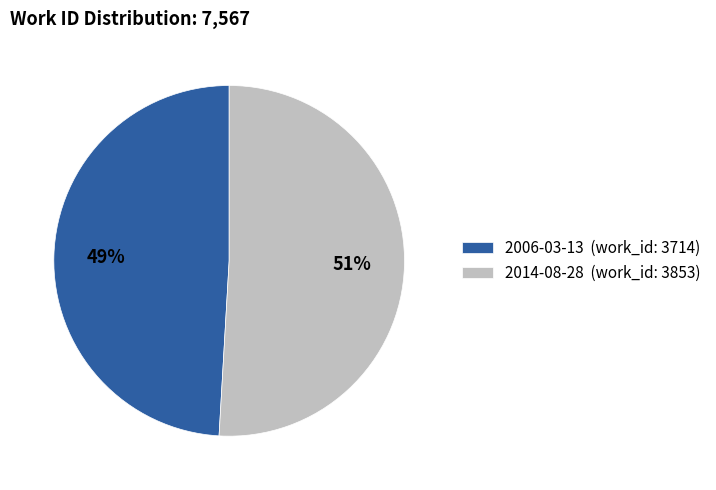

Count the number of slices in the pie.

2